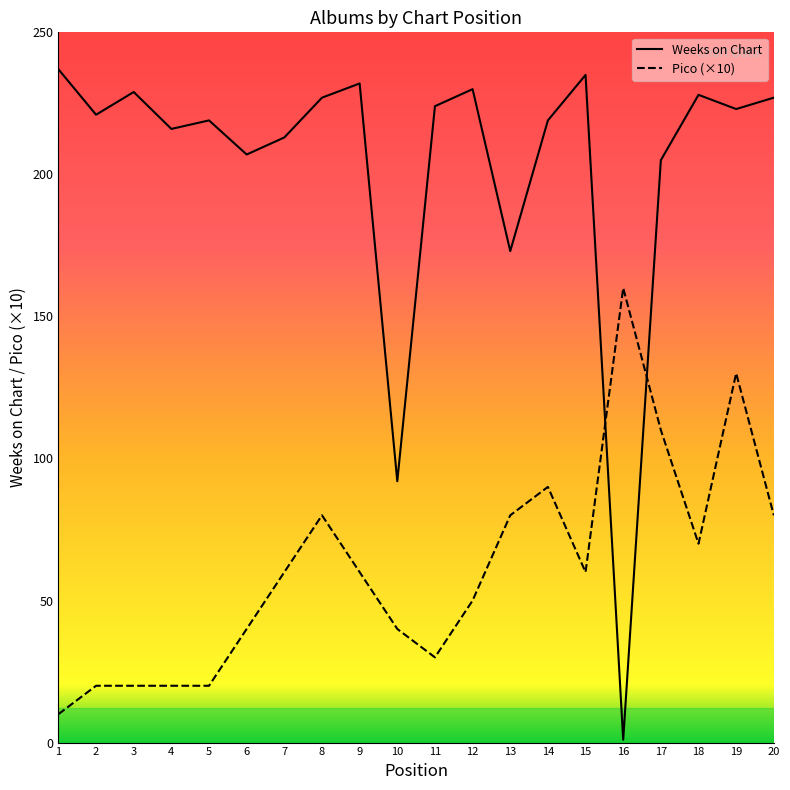

Which series changed the most between 15 and 17?

Pico